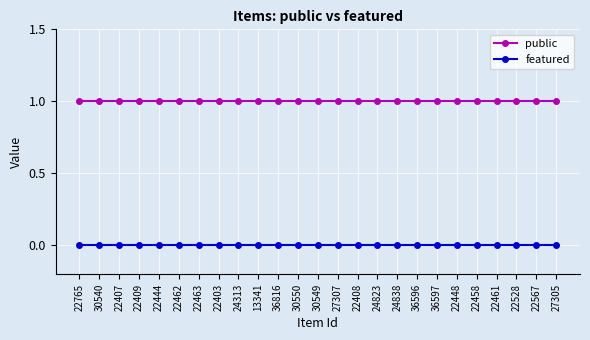

What is the value of the public point at the 4th from the left?

1